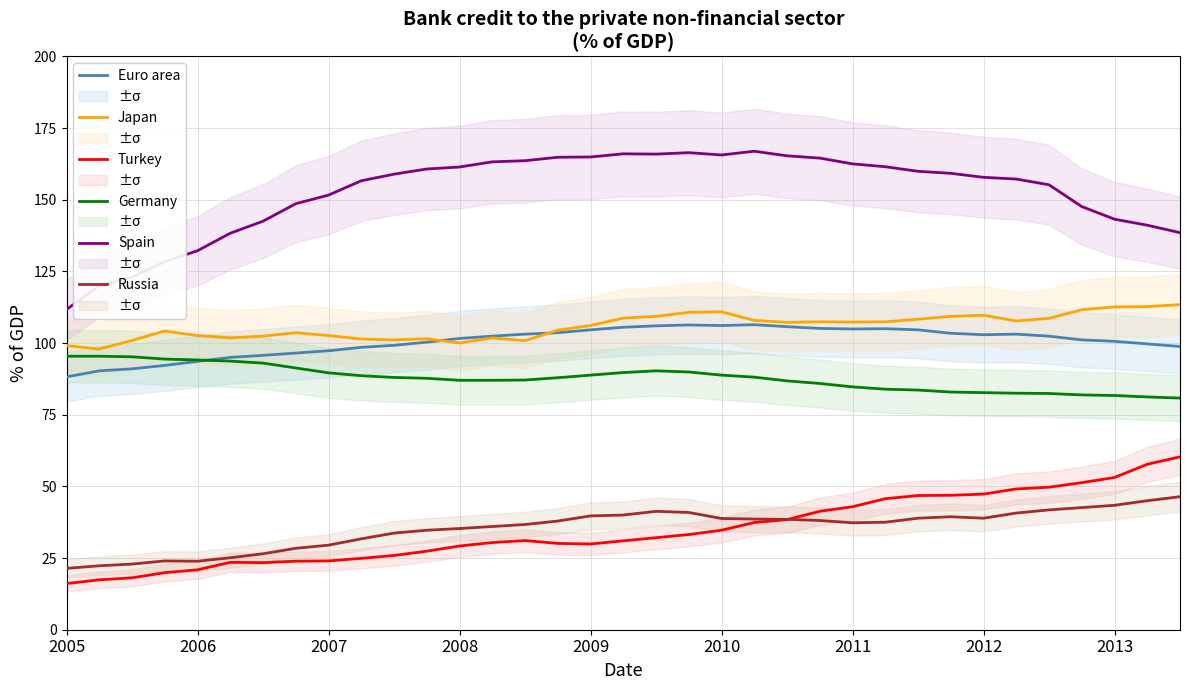

True or false: Japan and Spain cross at least once.

False